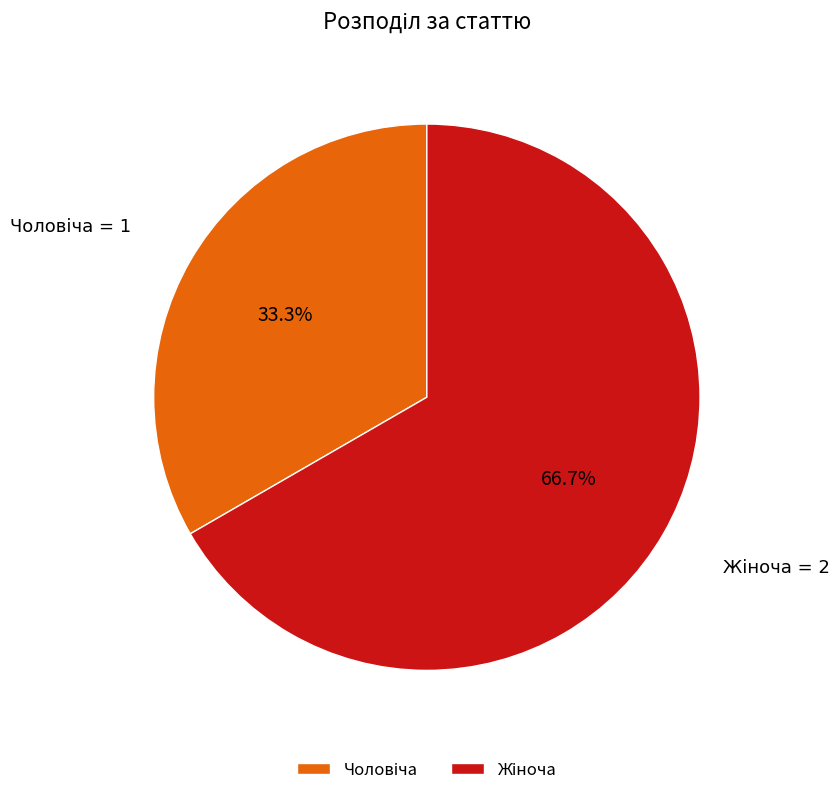

Does any single category account for the majority?

Yes